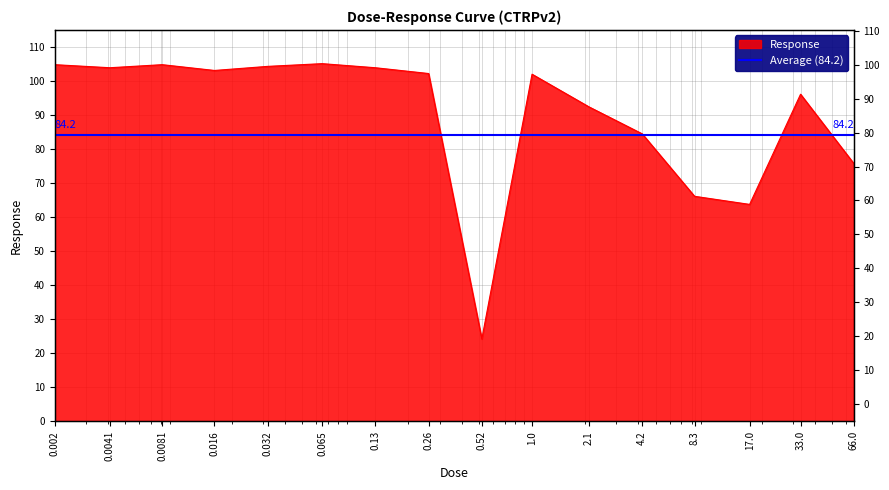

What is the greatest value displayed?

105.1